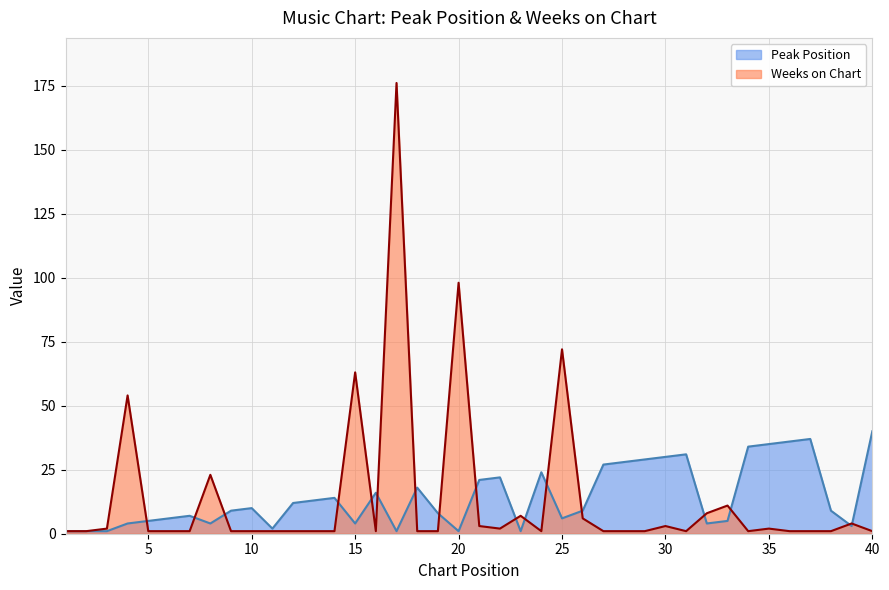

At which label does Weeks on Chart reach its peak?

17